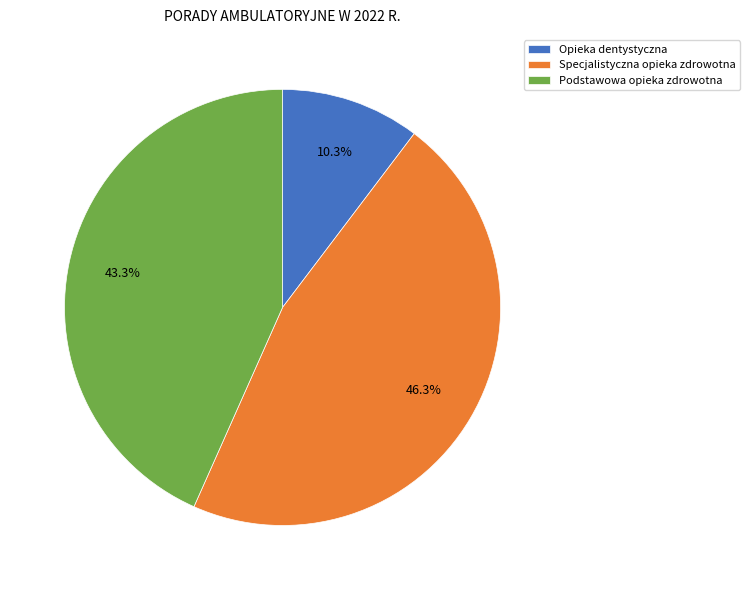

Approximately how many times larger is the value at Podstawowa opieka zdrowotna compared to Opieka dentystyczna?

4.2